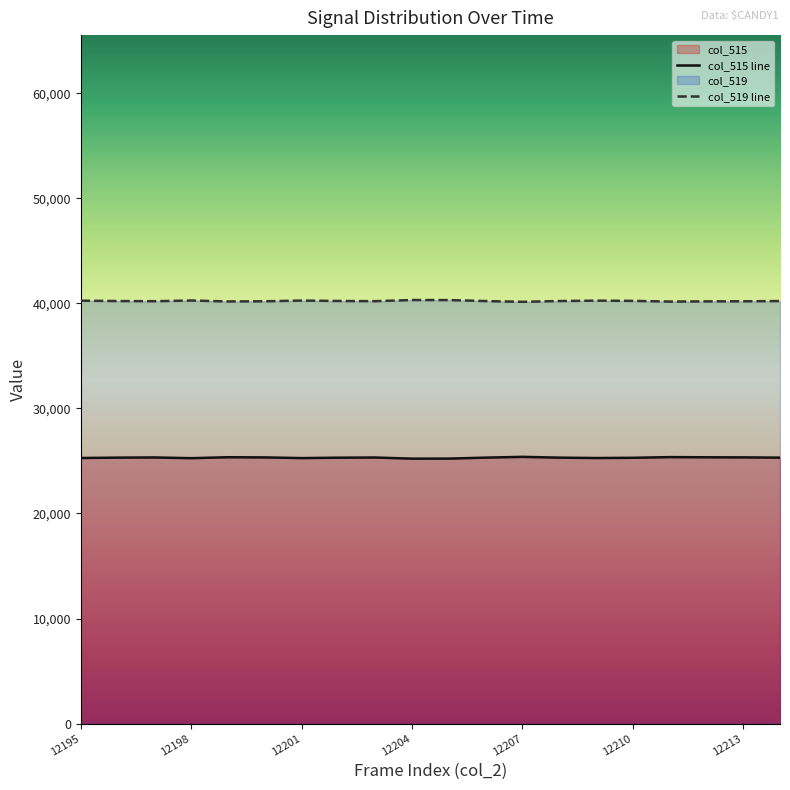

What is the total value across all series at 12210?

65535